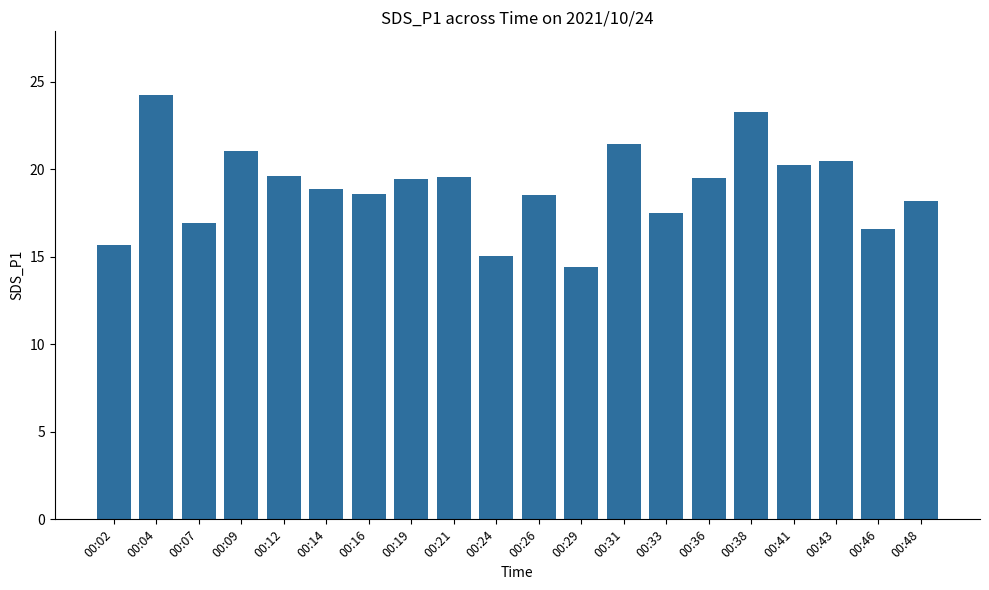

True or false: the data shows 8.1 at 00:24.

False